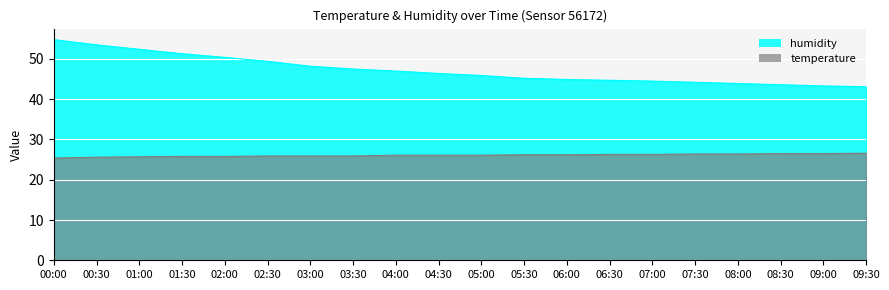

Reading right to left, extract all data points from this chart.

humidity: 43.1	43.3	43.6	43.9	44.2	44.5	44.7	44.9	45.2	45.9	46.4	47.0	47.5	48.2	49.4	50.4	51.3	52.4	53.5	54.8
temperature: 26.6	26.5	26.5	26.4	26.4	26.3	26.3	26.2	26.2	26.1	26.1	26.1	25.9	25.9	25.9	25.8	25.8	25.7	25.6	25.4